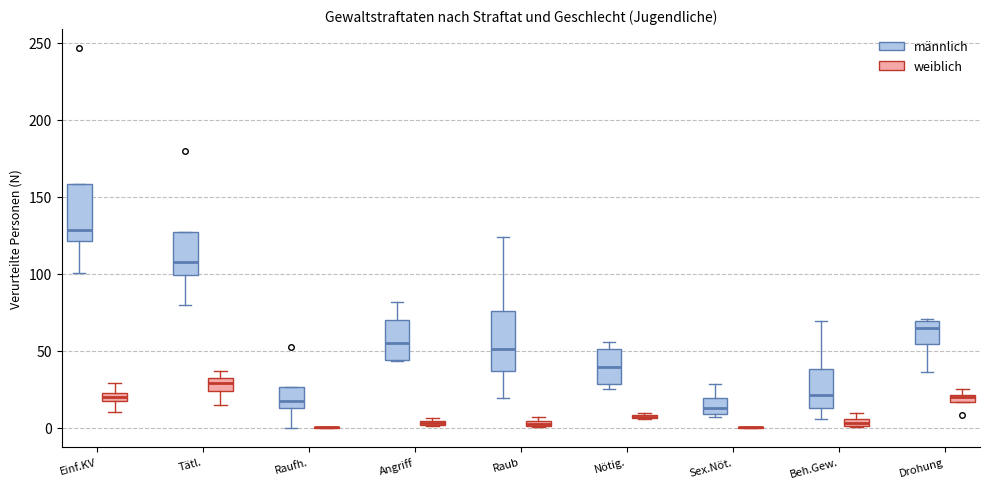

Where is the upper edge of the box for Nötig. (weiblich) on the y-axis? The values are not printed on the chart, so give them approximately, as read against the axis.

10